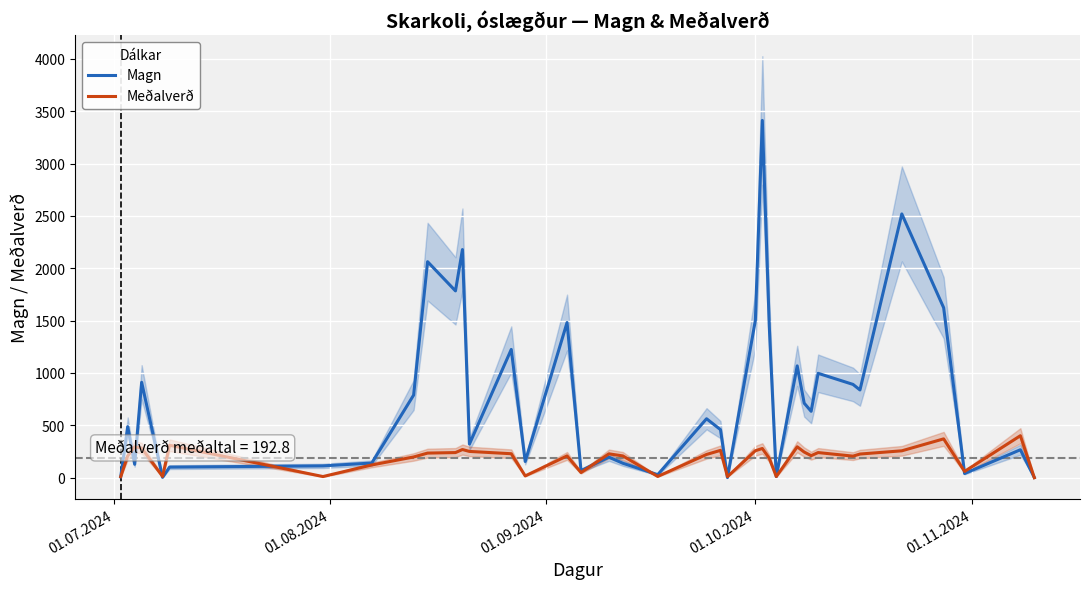

Which series has the widest spread of values?

Magn